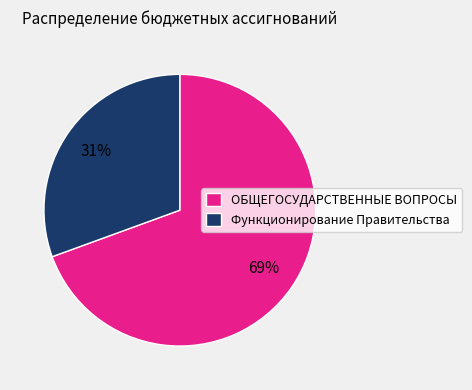

Which has a higher value, Функционирование Правительства or ОБЩЕГОСУДАРСТВЕННЫЕ ВОПРОСЫ?

ОБЩЕГОСУДАРСТВЕННЫЕ ВОПРОСЫ